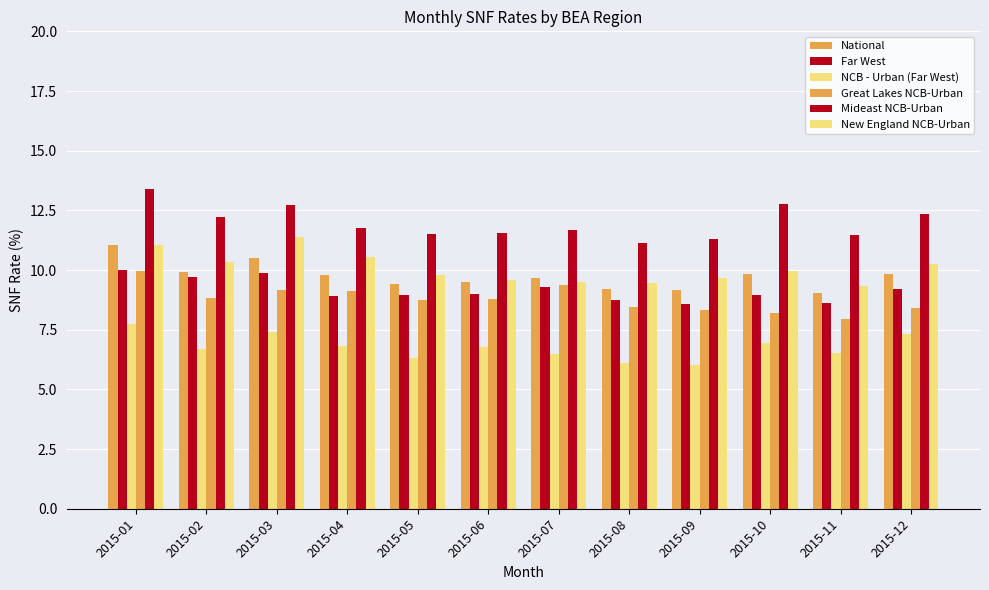

What is the sum of all New England NCB-Urban values?

120.9